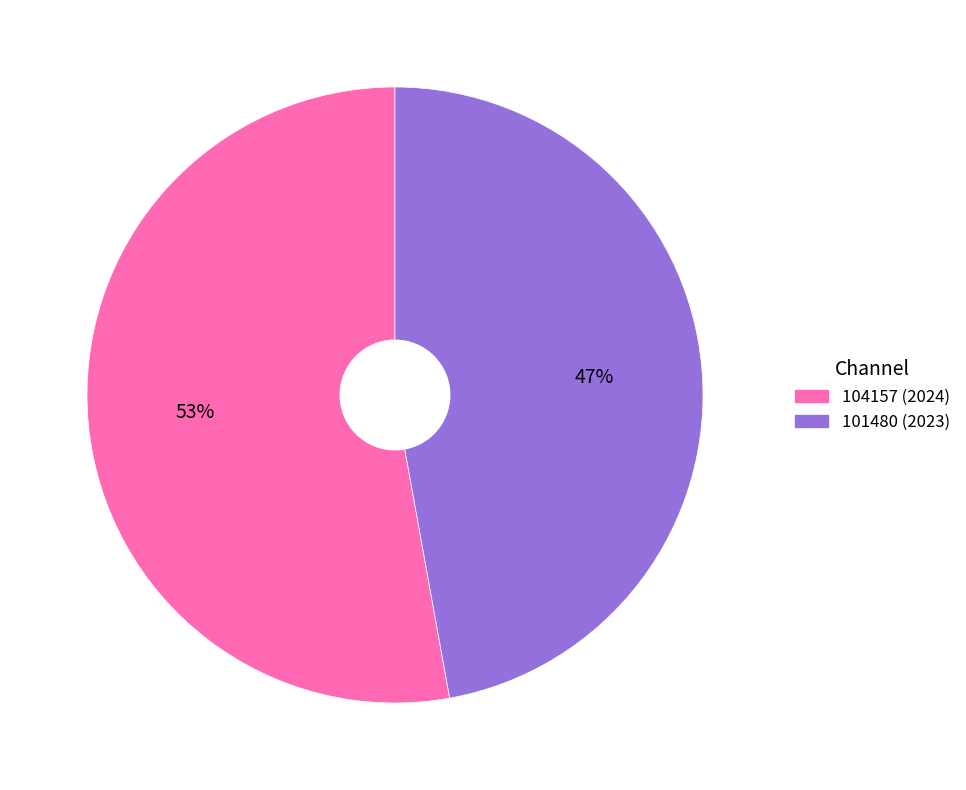

Does any single category account for the majority?

Yes